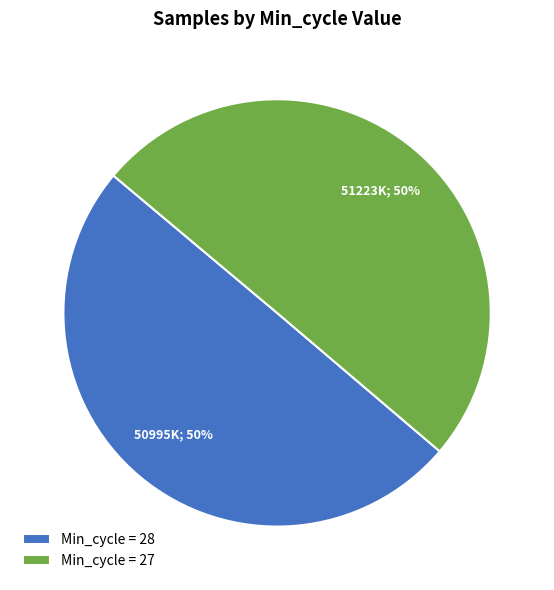

Approximately how many times larger is the value at Min_cycle = 27 compared to Min_cycle = 28?

1.0